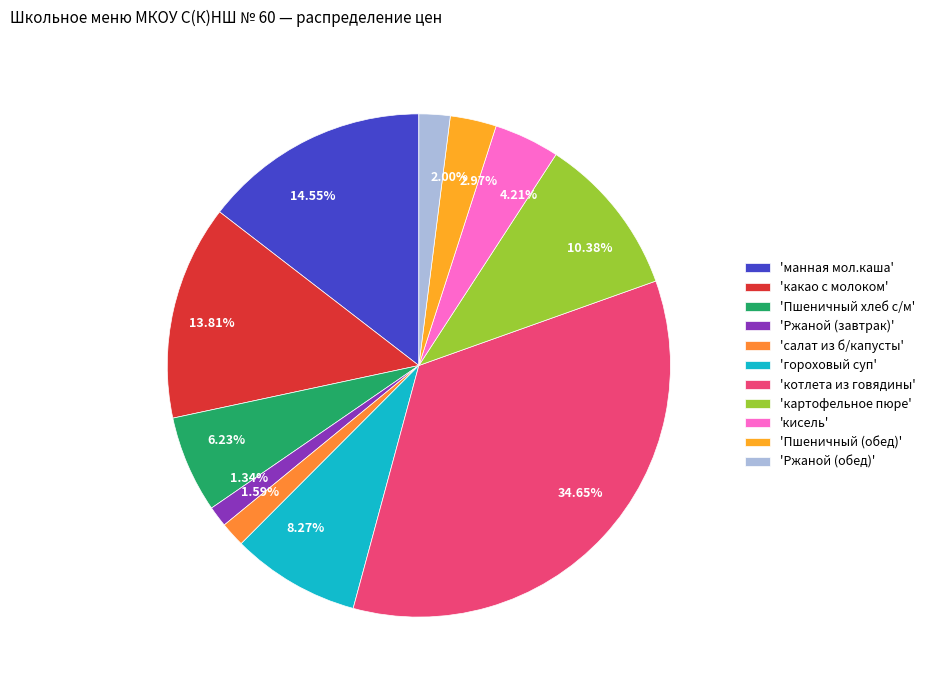

What is the ratio of the value at 14.55% to the value at 4.21%?

3.5